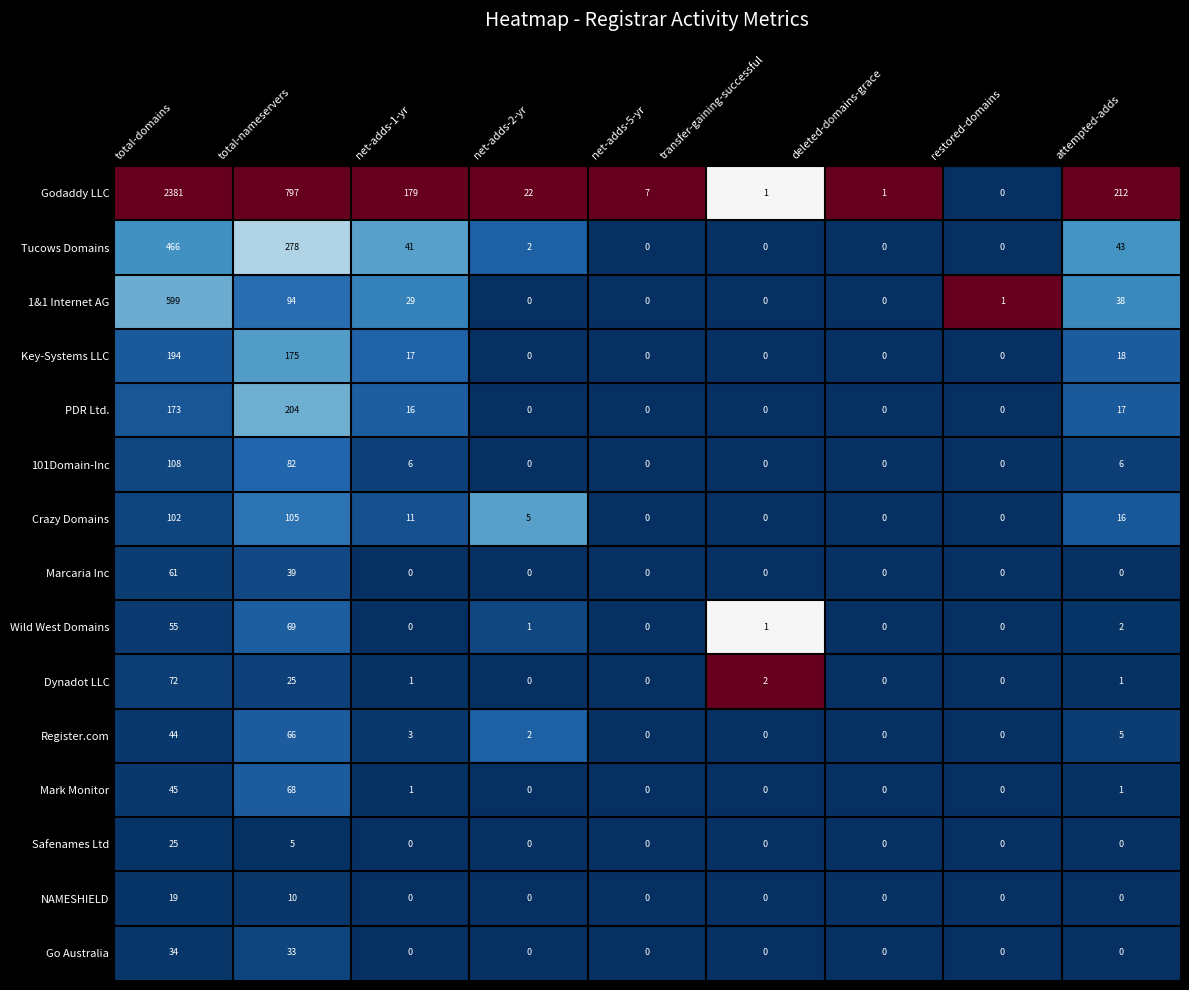

What is the difference between the highest and lowest values at total-domains?

2362